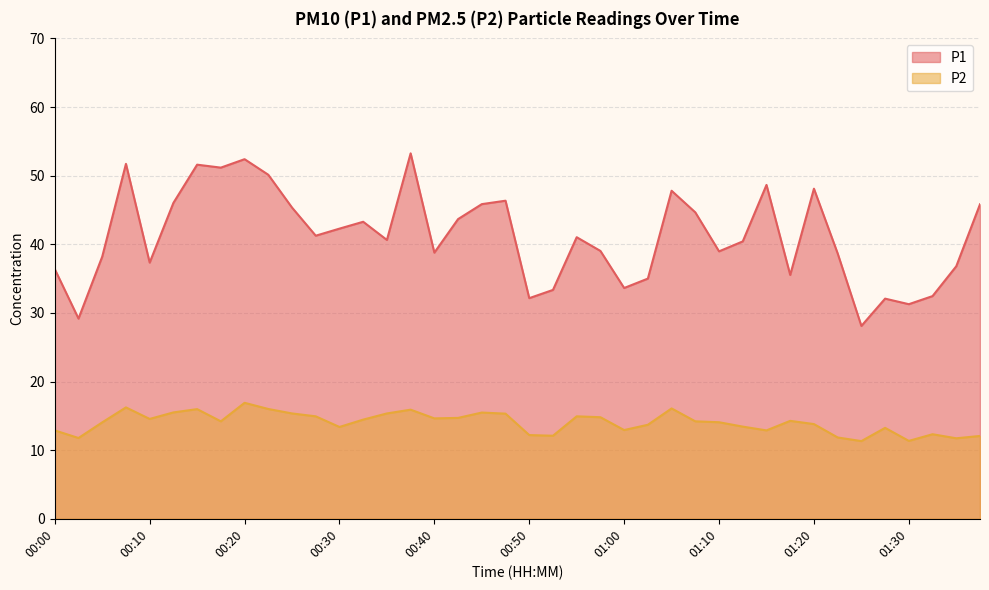

What is the label of the 35th point from the right?

00:13